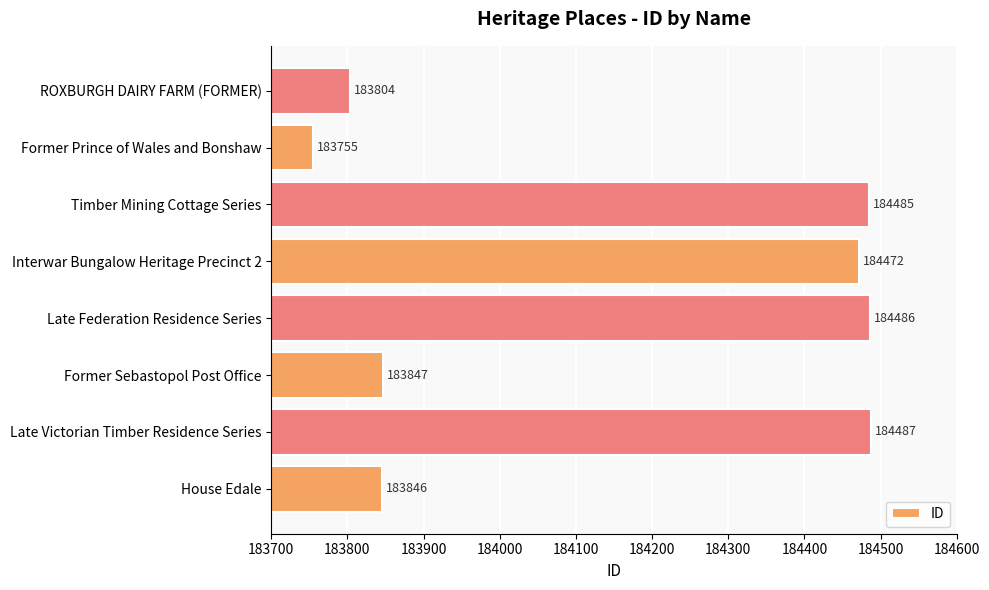

Reading bottom to top, transcribe all the data shown in this chart.

183846	184487	183847	184486	184472	184485	183755	183804